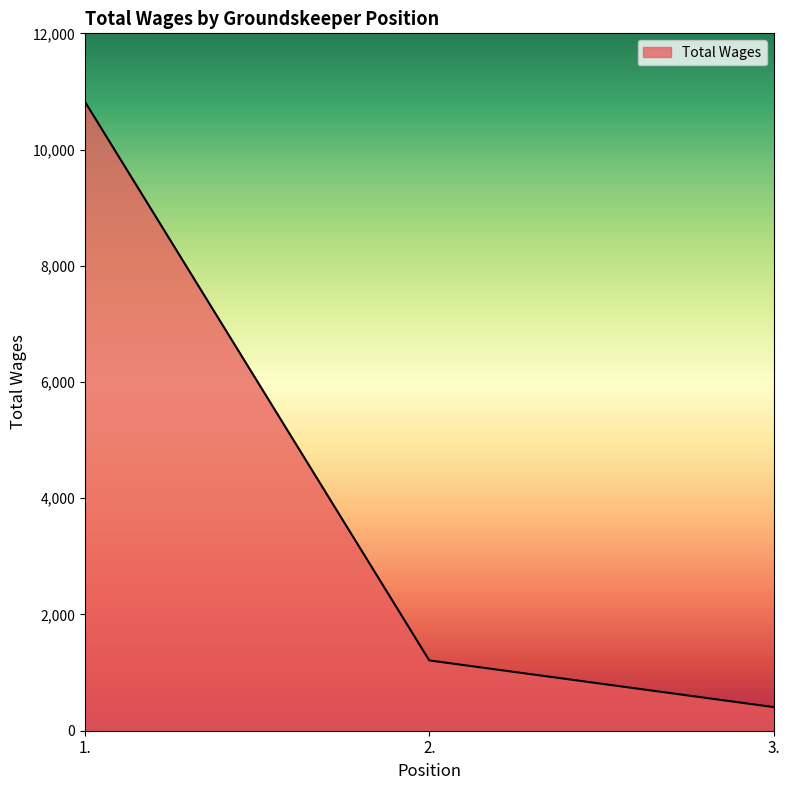

List the labels in order of value, smallest first.

3., 2., 1.